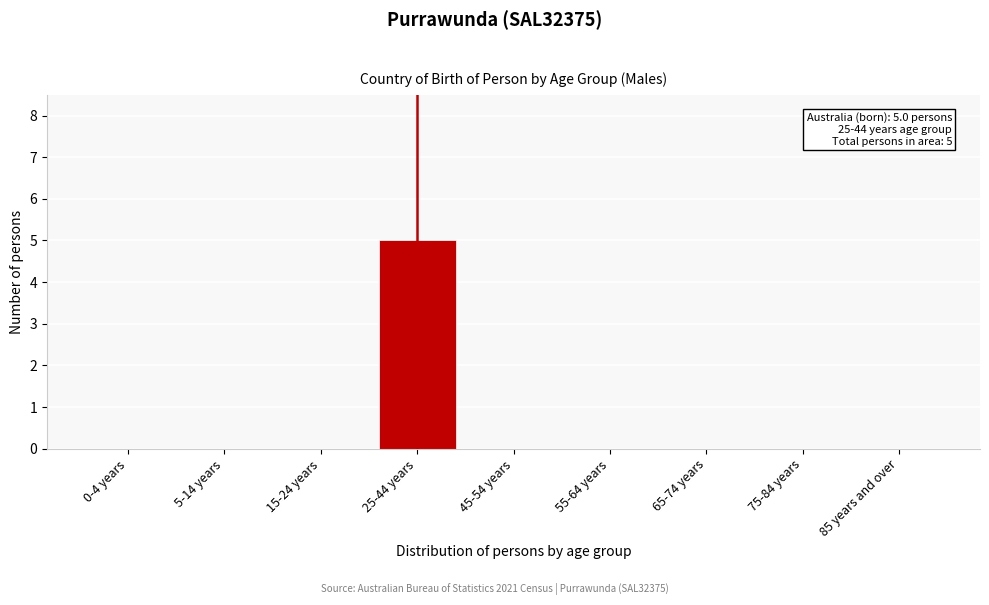

Reading left to right, transcribe all the data shown in this chart.

0-4 years=0	5-14 years=0	15-24 years=0	25-44 years=5	45-54 years=0	55-64 years=0	65-74 years=0	75-84 years=0	85 years and over=0